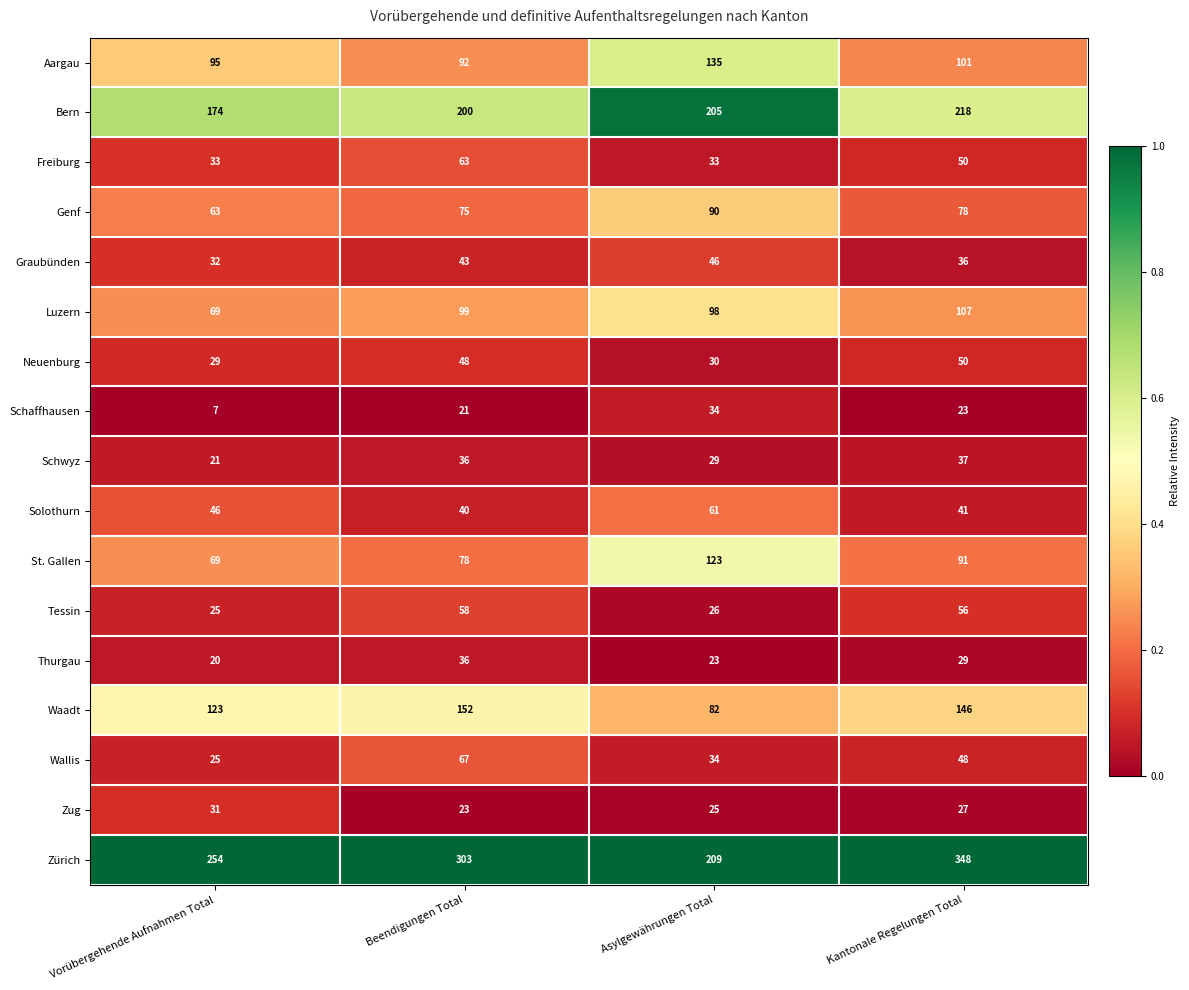

True or false: Wallis has a value of 67 at Beendigungen Total.

True